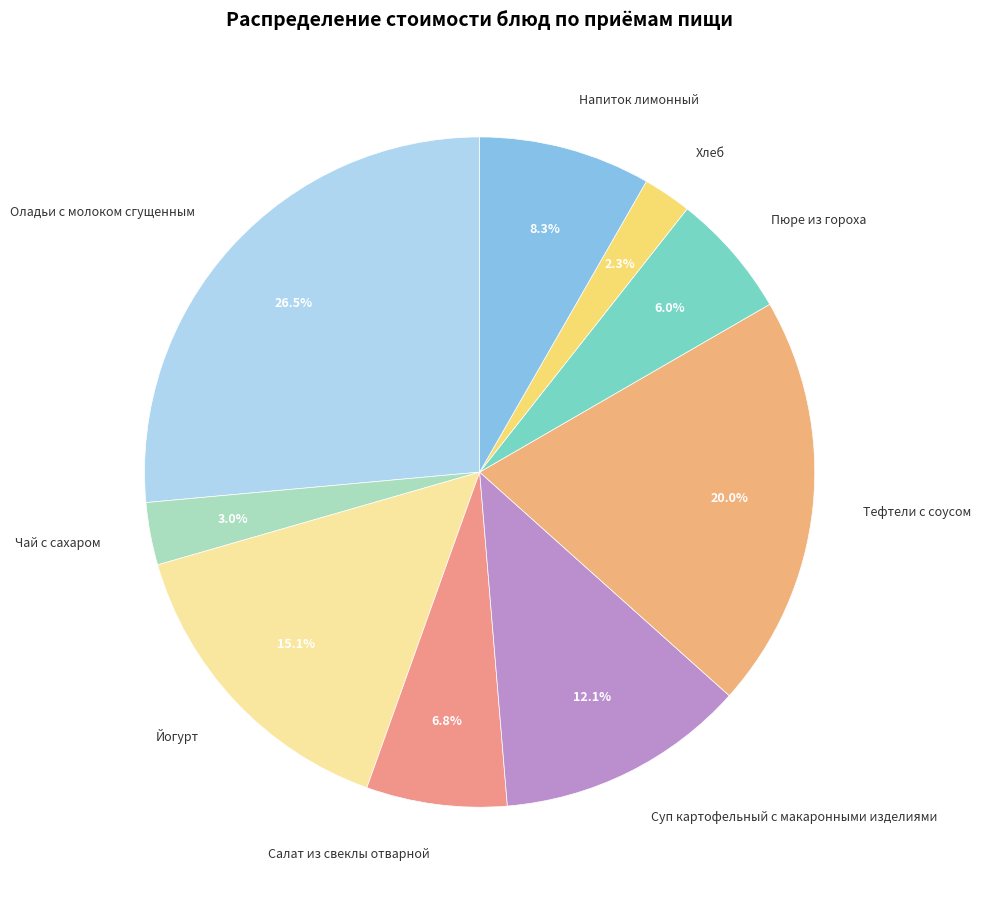

To the nearest percent, what is the difference between the largest and smallest slice percentages?

24%